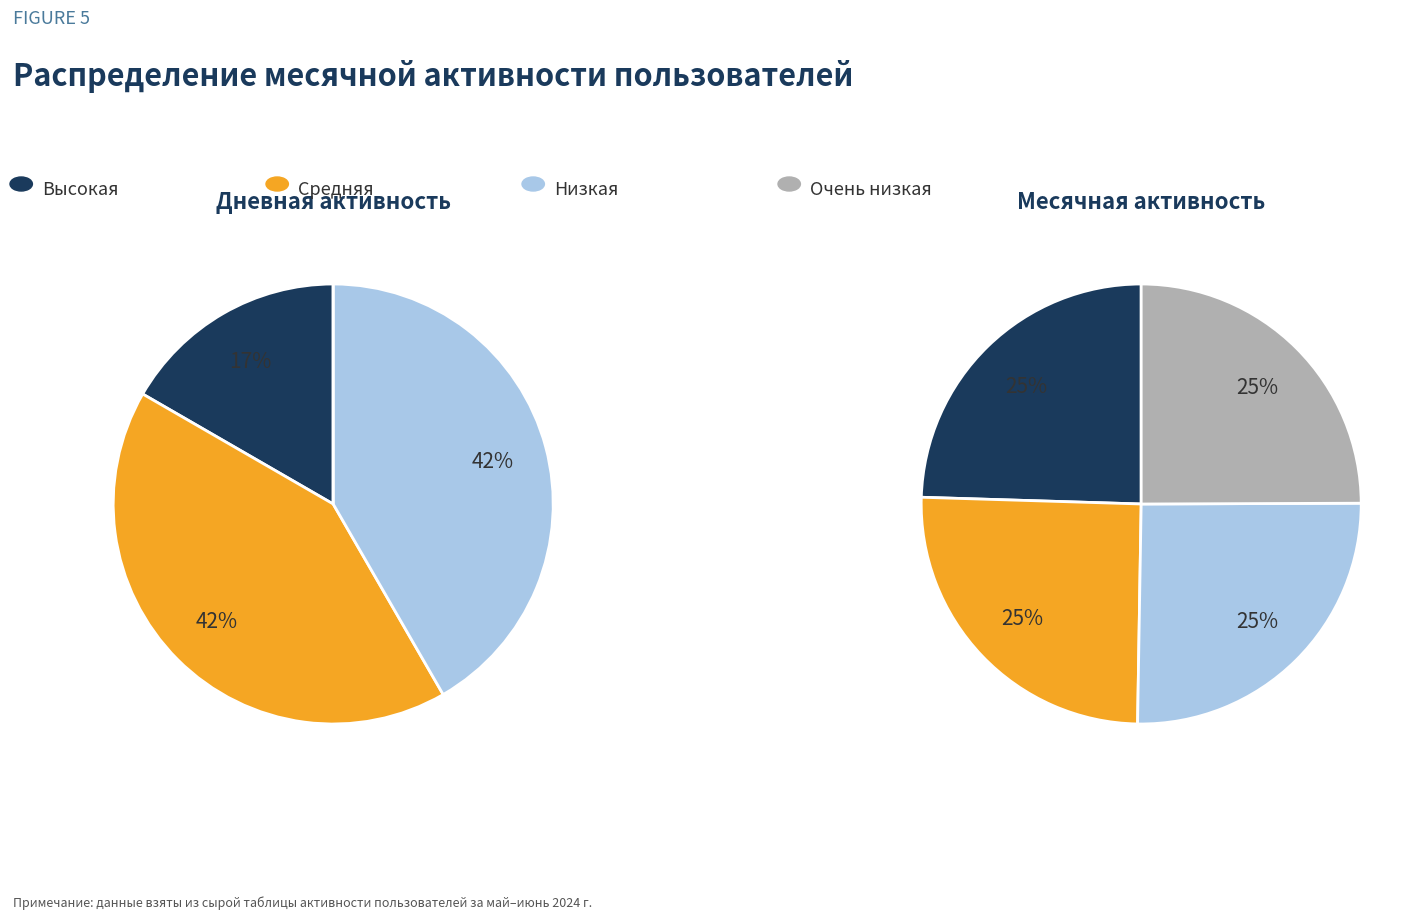

The 2024-05-24 slice represents 18% of the pie. True or false?

False